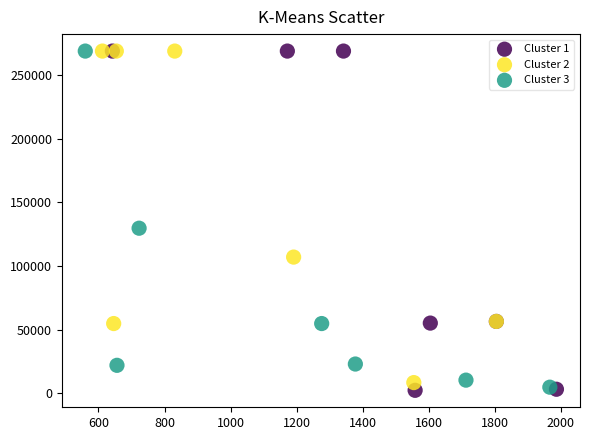

Which series has the widest spread of Y values?

Cluster 1